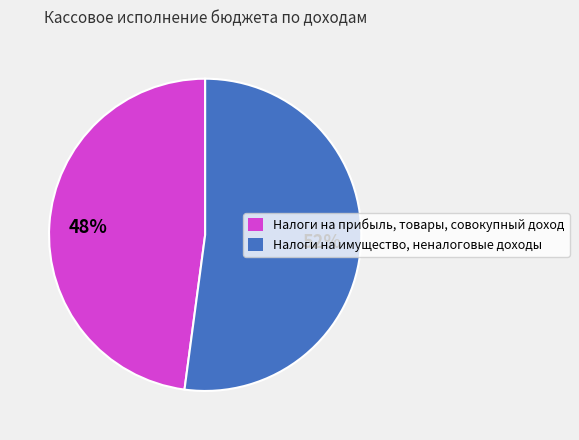

Which category accounts for the majority?

Налоги на имущество, неналоговые доходы